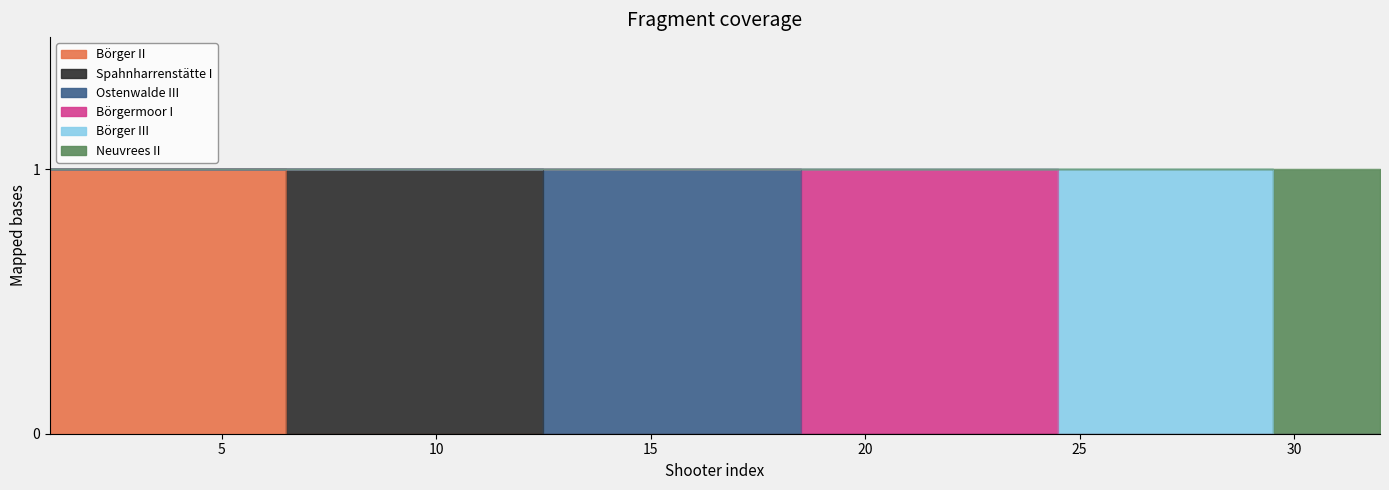

Reading left to right, transcribe all the data shown in this chart.

Börger II: 1	1	1	1	1	1	0	0	0	0	0	0	0	0	0	0	0	0	0	0	0	0	0	0	0	0	0	0	0	0	0	0
Spahnharrenstätte I: 0	0	0	0	0	0	1	1	1	1	1	1	0	0	0	0	0	0	0	0	0	0	0	0	0	0	0	0	0	0	0	0
Ostenwalde III: 0	0	0	0	0	0	0	0	0	0	0	0	1	1	1	1	1	1	0	0	0	0	0	0	0	0	0	0	0	0	0	0
Börgermoor I: 0	0	0	0	0	0	0	0	0	0	0	0	0	0	0	0	0	0	1	1	1	1	1	1	0	0	0	0	0	0	0	0
Börger III: 0	0	0	0	0	0	0	0	0	0	0	0	0	0	0	0	0	0	0	0	0	0	0	0	1	1	1	1	1	0	0	0
Neuvrees II: 0	0	0	0	0	0	0	0	0	0	0	0	0	0	0	0	0	0	0	0	0	0	0	0	0	0	0	0	0	1	1	1